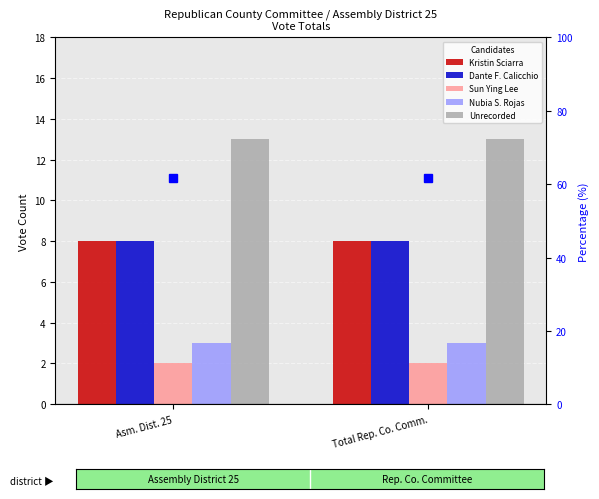

What is the label of the 2nd bar from the right?

Asm. Dist. 25